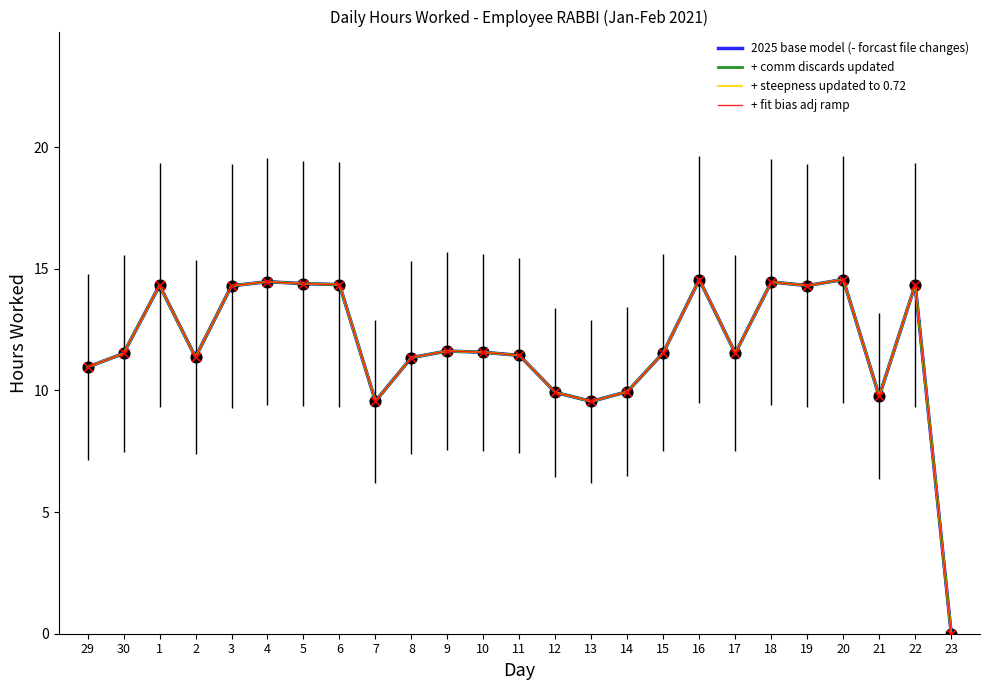

Which series has the largest total across all categories?

2025 base model (- forcast file changes)